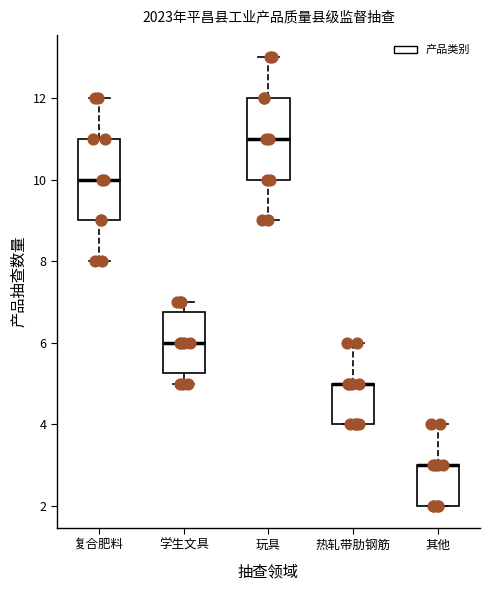

Reading left to right, transcribe this box plot: for each box, give where its median line is, the range the box spans, and where its two whiskers end, as read against the y-axis. The values are not printed on the chart, so give them approximately, as read against the axis.

复合肥料: median 10.0, box 9.0 to 11.0, whiskers 8.0 to 12.0
学生文具: median 6.0, box 5.2 to 6.8, whiskers 5.0 to 7.0
玩具: median 11.0, box 10.0 to 12.0, whiskers 9.0 to 13.0
热轧带肋钢筋: median 5.0 (drawn on the box's upper edge), box 4.0 to 5.0, whiskers 4.0 to 6.0
其他: median 3.0 (drawn on the box's upper edge), box 2.0 to 3.0, whiskers 2.0 to 4.0